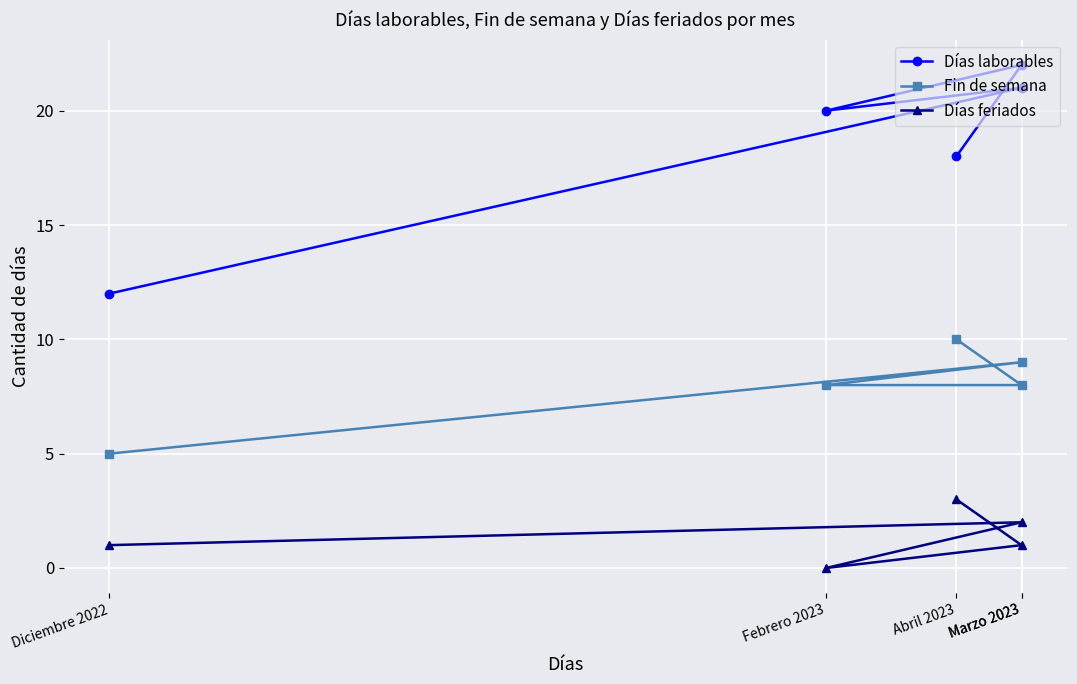

Which has a higher value, Diciembre 2022 or Abril 2023?

Abril 2023